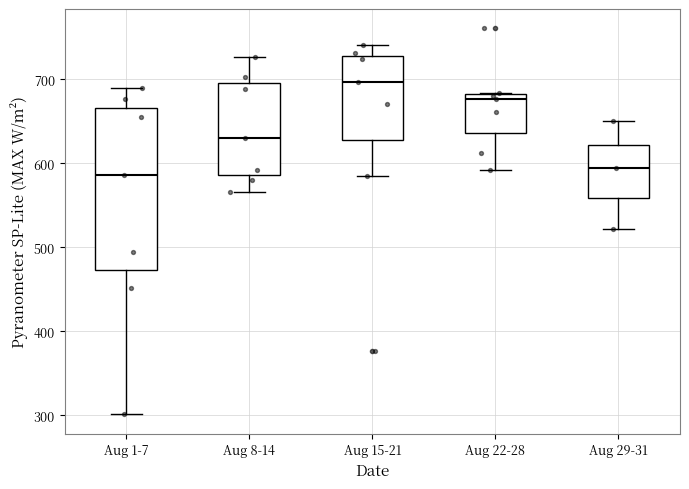

Comparing the boxes themselves (not the whiskers), which one is the tallest?

Aug 1-7